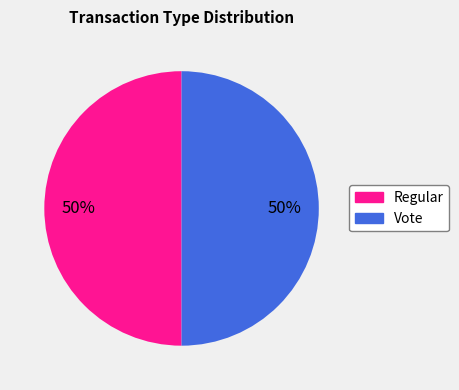

Is the sum of Regular and Vote greater than half?

Yes